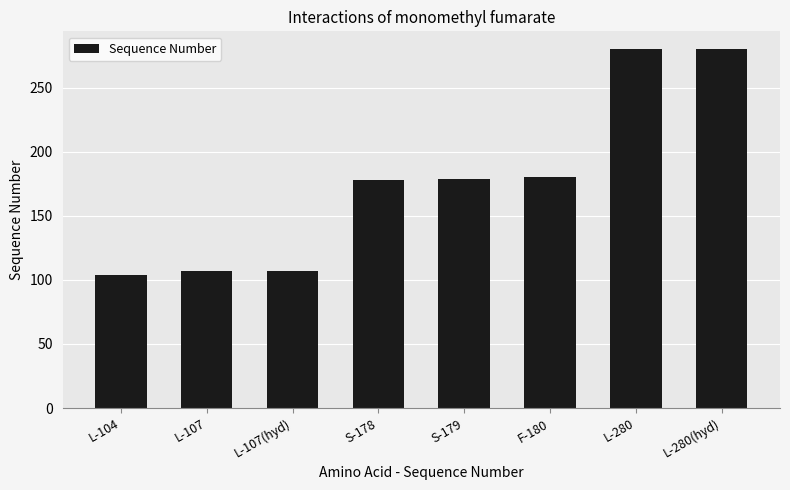

How many data points are less than 179?

4